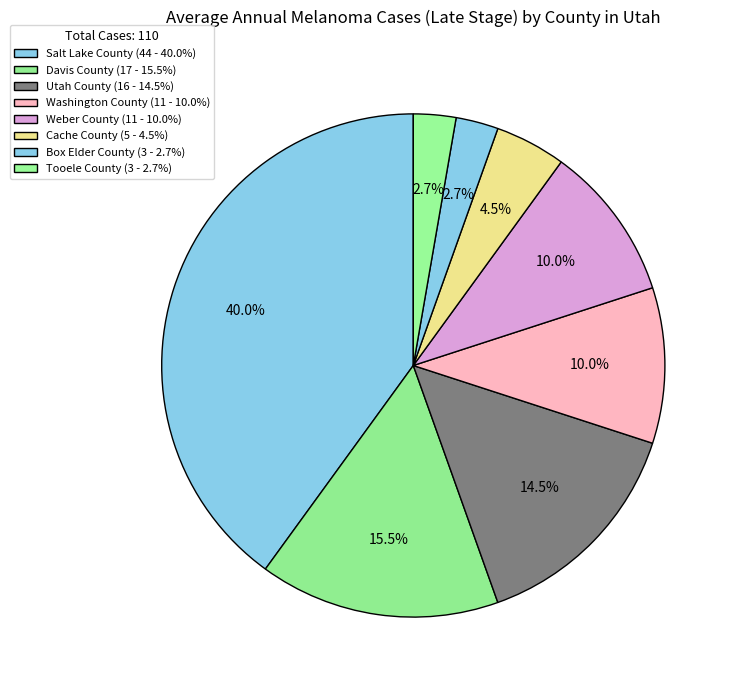

How many slices are in this pie chart?

8